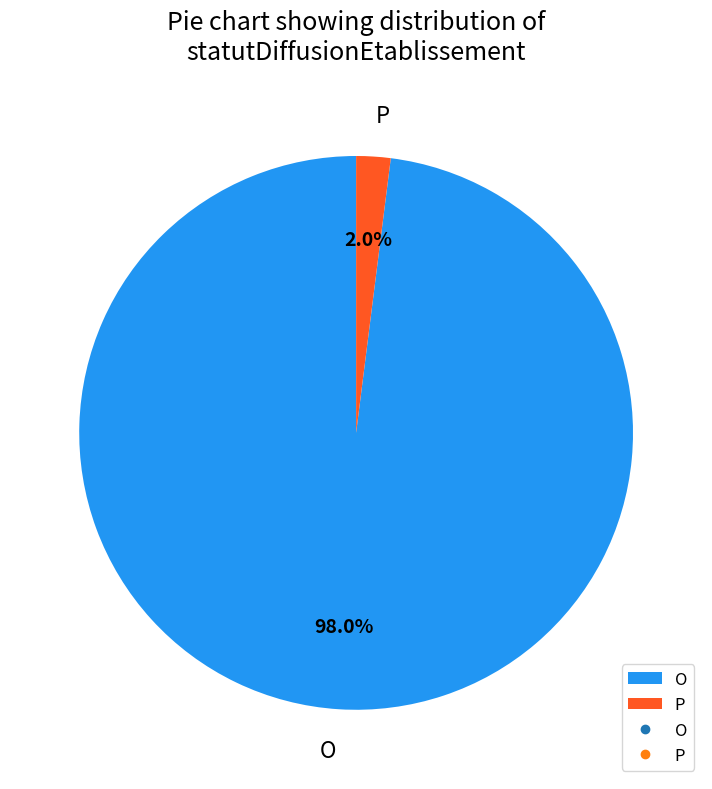

To the nearest percent, what percentage of the pie is P?

2%